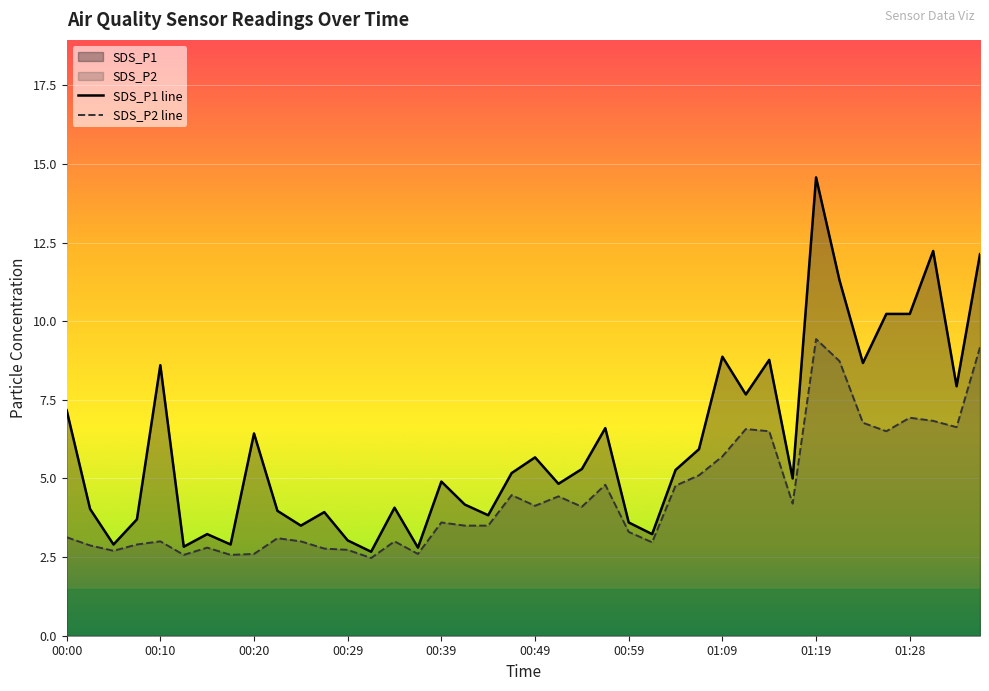

True or false: SDS_P2 line has more than 0 interior local peaks.

True